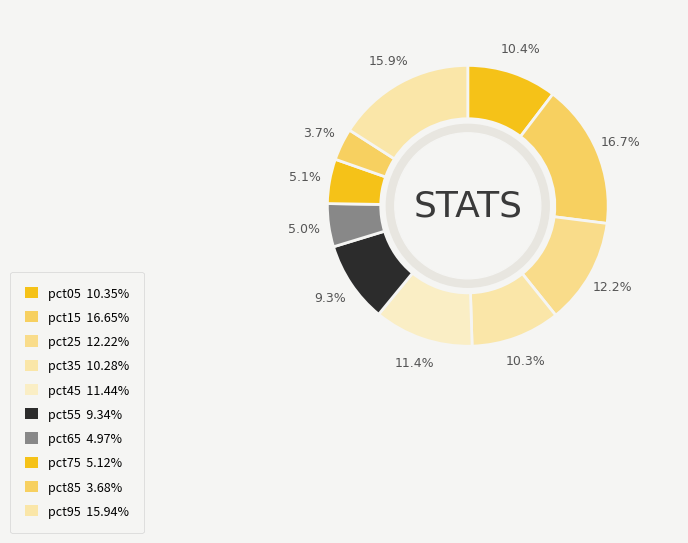

Between pct85 and pct95, which is larger?

pct95